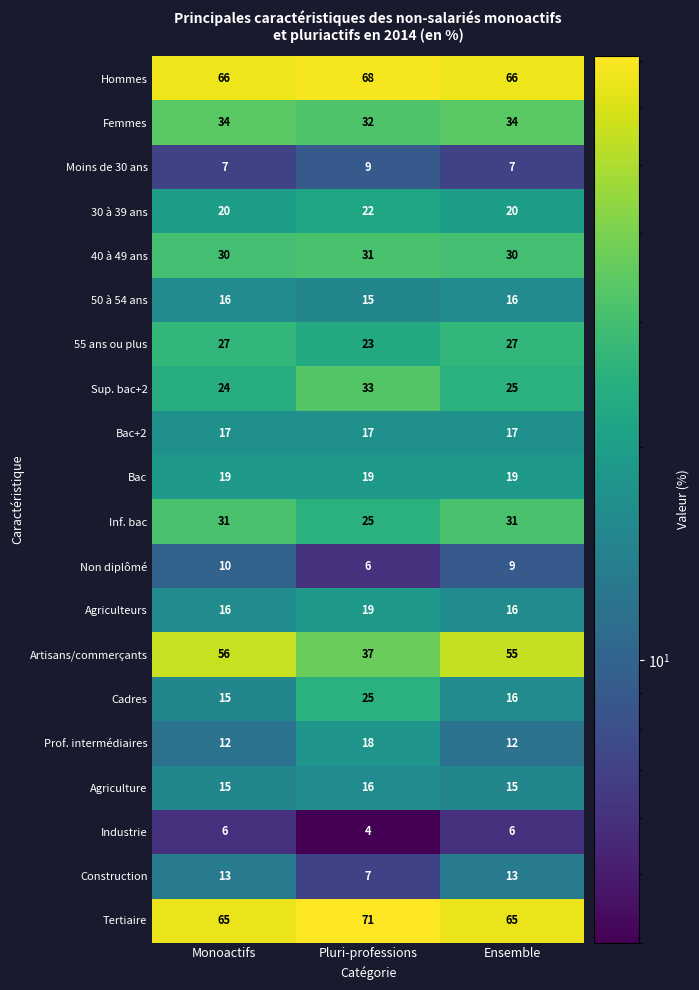

What is the difference between the highest and lowest values at Ensemble?

60